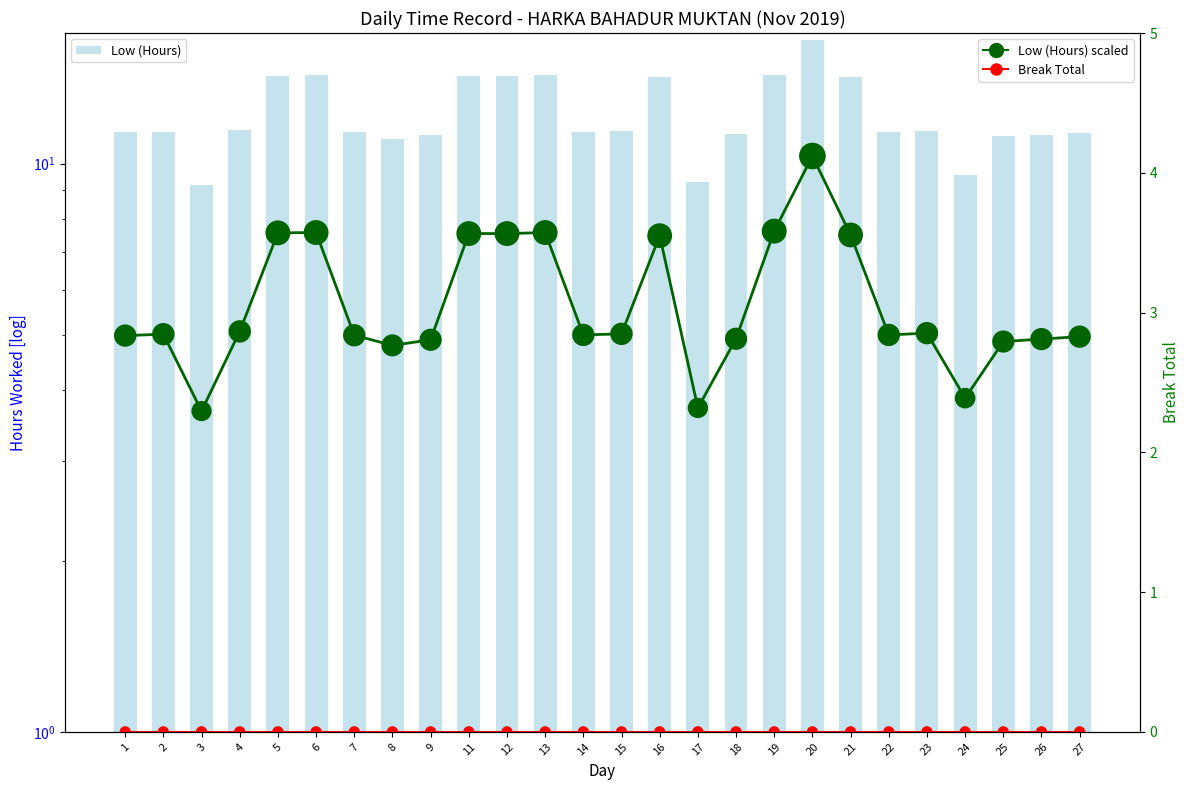

Which series reaches the minimum Y coordinate?

Break Total